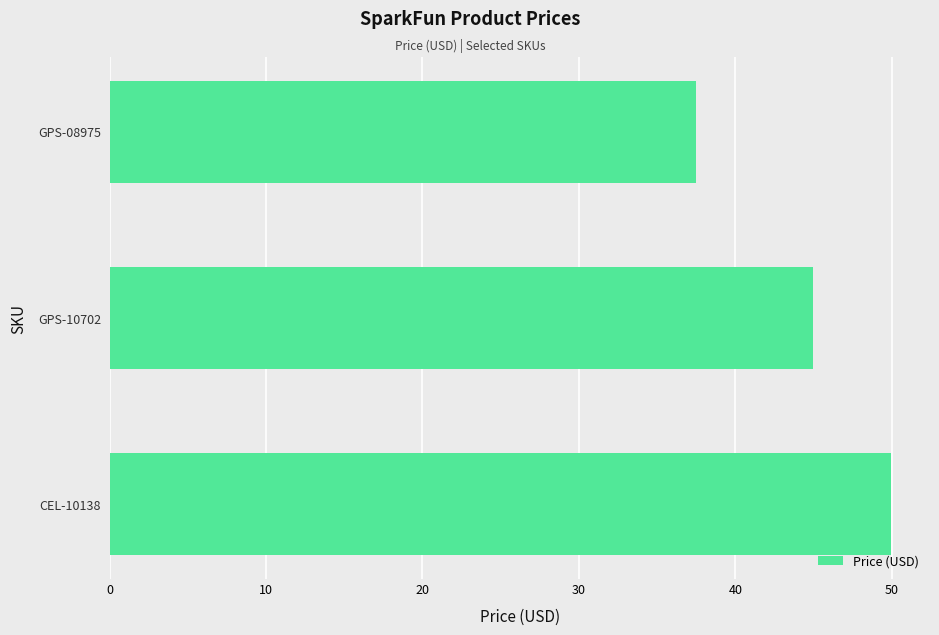

Read the value at GPS-08975.

37.5